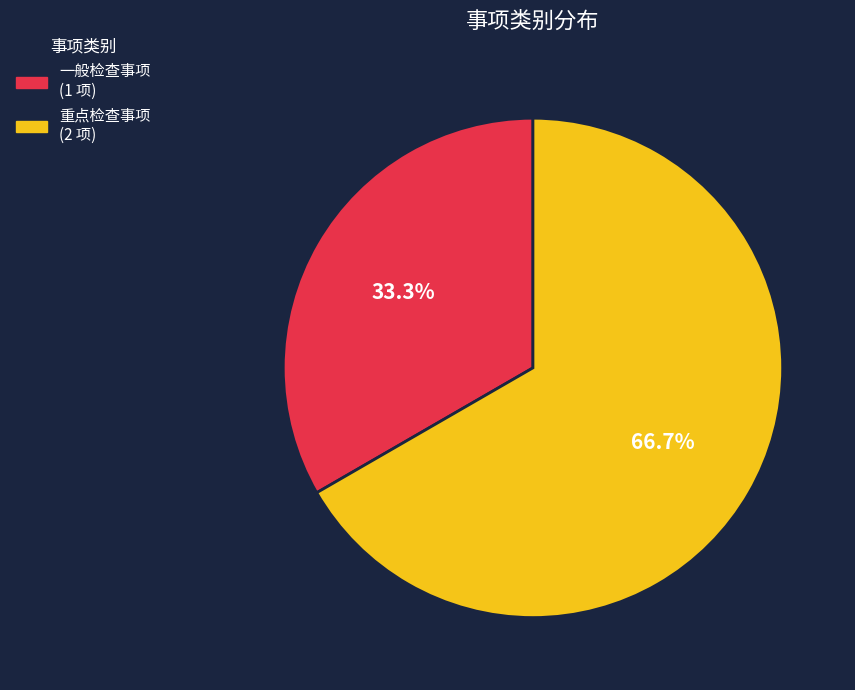

To the nearest percent, what portion does 一般检查事项 represent?

33%